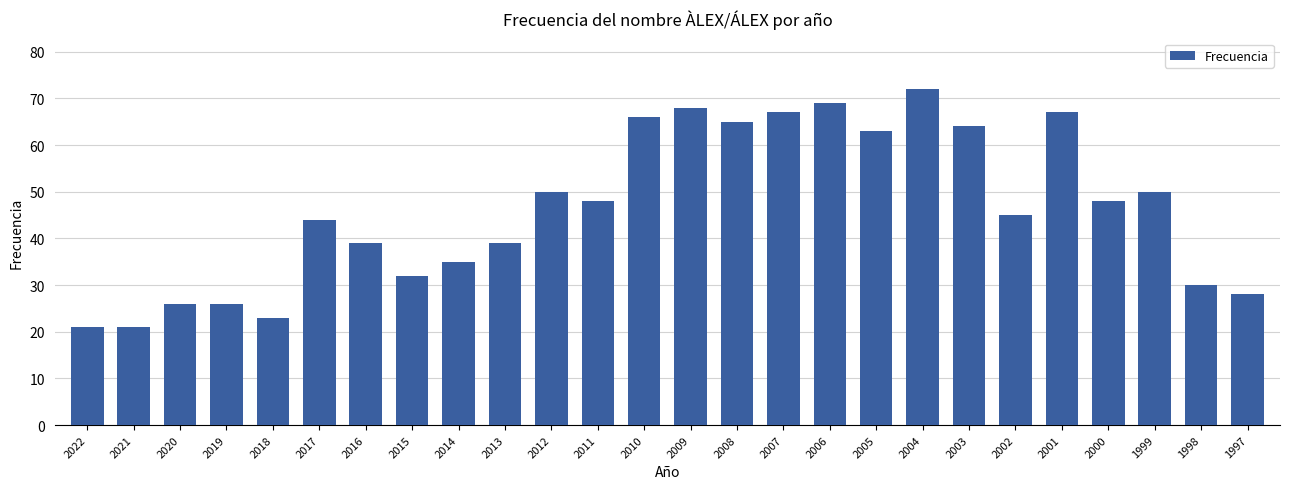

True or false: the data shows 27 at 2017.

False